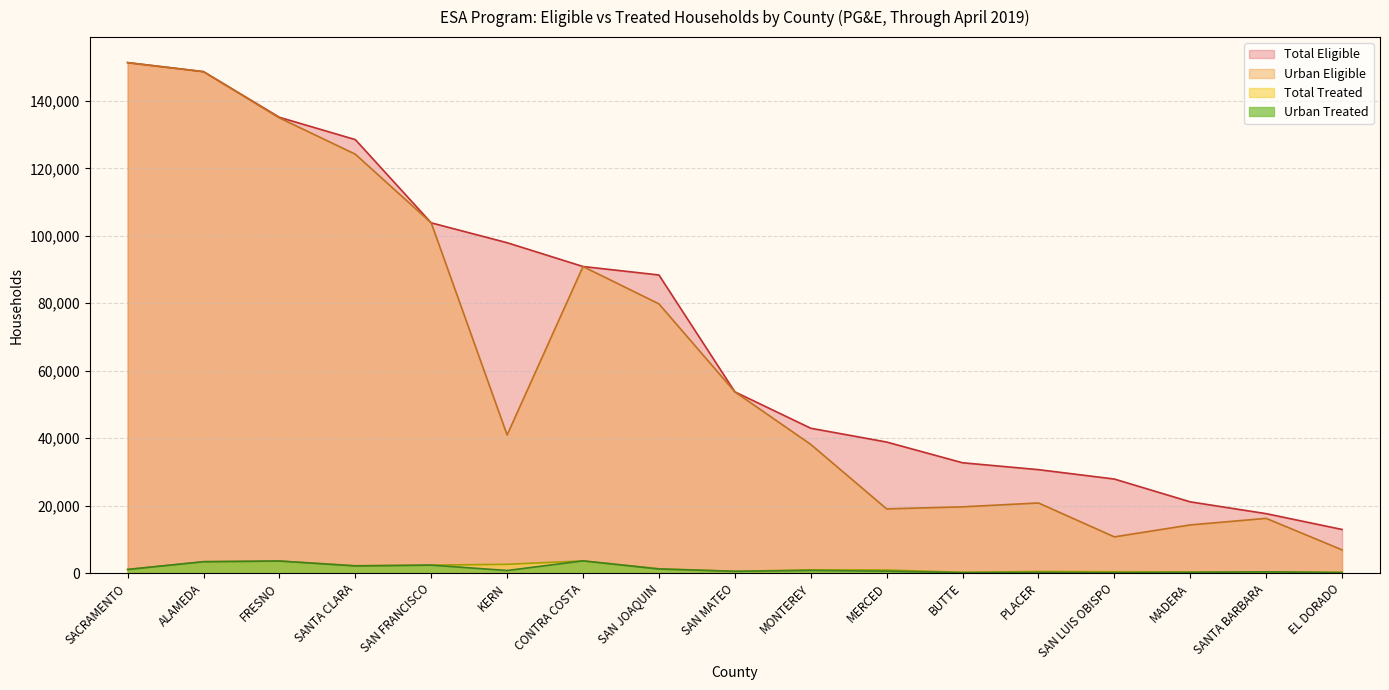

List the series in order of their peak value, highest first.

Total Eligible, Urban Eligible, Total Treated, Urban Treated